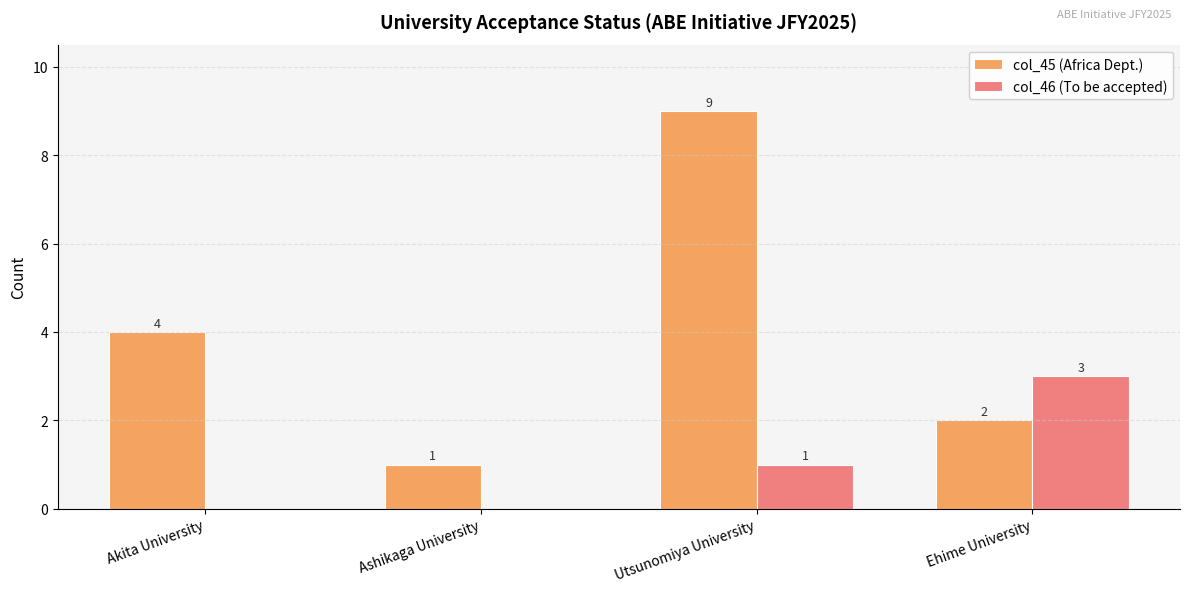

Which series has the largest range (max minus min)?

col_45 (Africa Dept.)